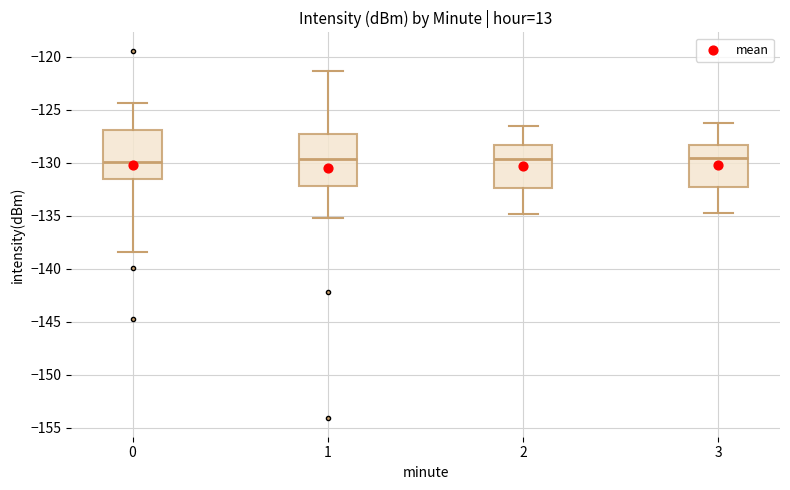

Reading left to right, transcribe this box plot: for each box, give where its median line is, the range the box spans, and where its two whiskers end, as read against the y-axis. The values are not printed on the chart, so give them approximately, as read against the axis.

0: median -130.0, box -131.5 to -127.0, whiskers -138.5 to -124.5
1: median -129.5, box -132.0 to -127.5, whiskers -135.0 to -121.5
2: median -129.5, box -132.5 to -128.5, whiskers -135.0 to -126.5
3: median -129.5, box -132.5 to -128.5, whiskers -134.5 to -126.0